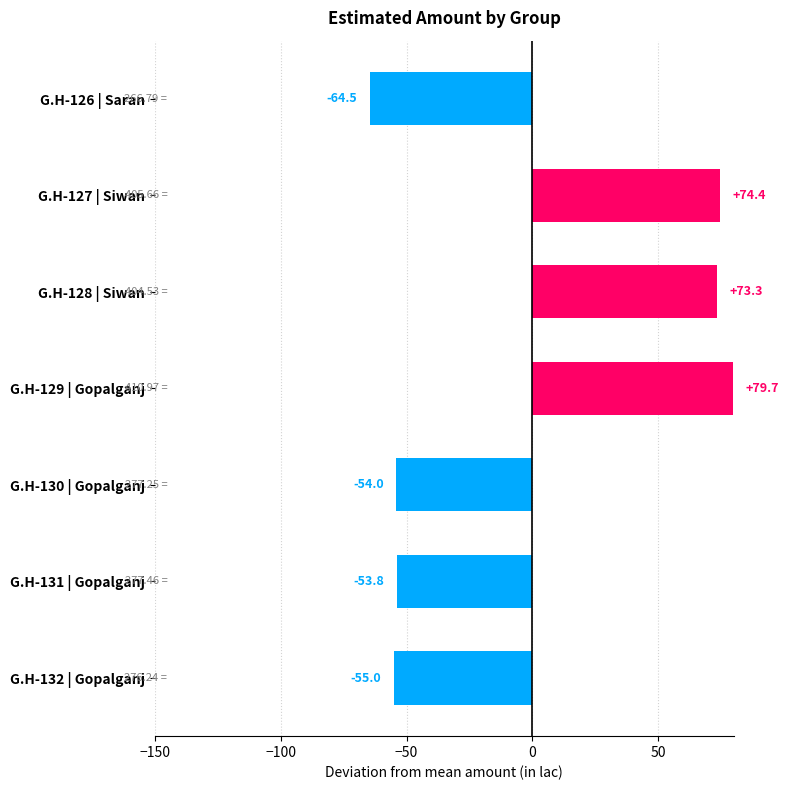

Which has a higher value, G.H-129 | Gopalganj or G.H-127 | Siwan?

G.H-129 | Gopalganj